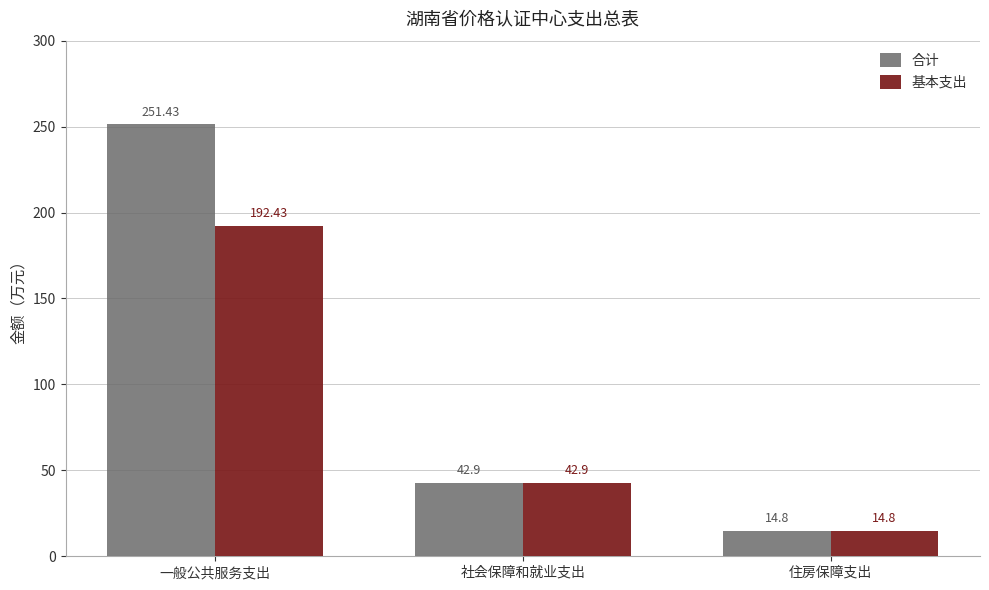

What position from the left is 住房保障支出?

3